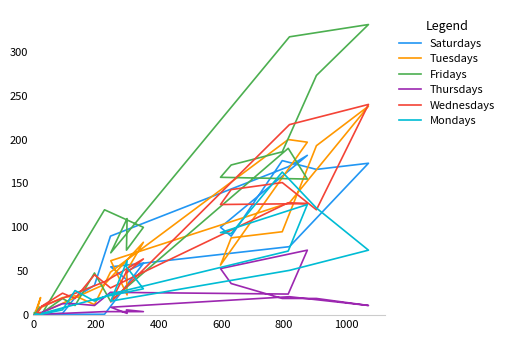

At how many categories does at least one series exceed 125?

8